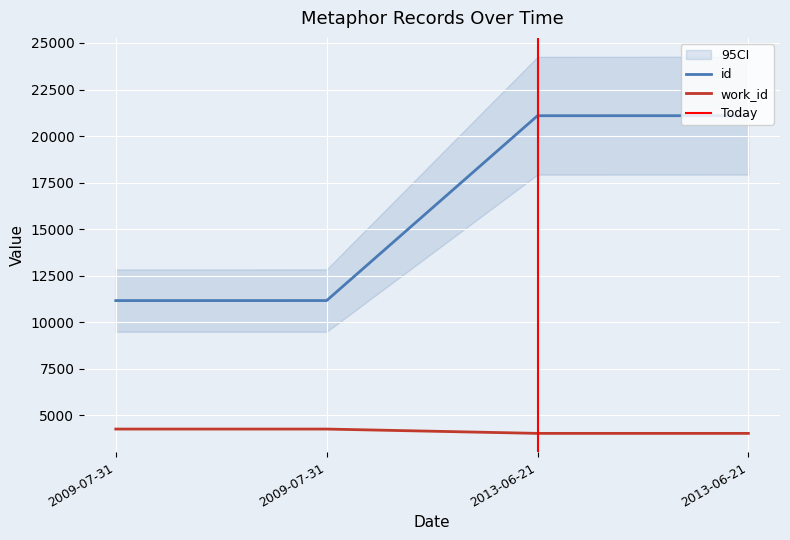

At 2009-07-31, list the series in order from smallest to largest.

work_id, id